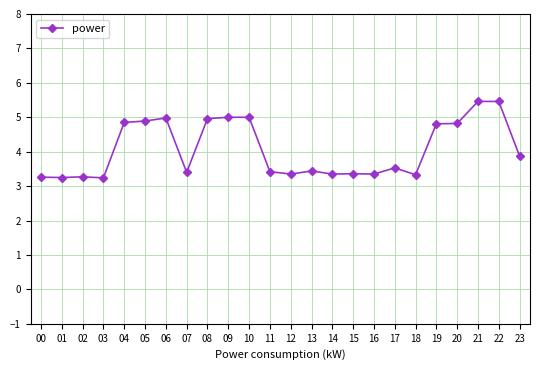

What is the change in value from 05 to 18?

-1.6